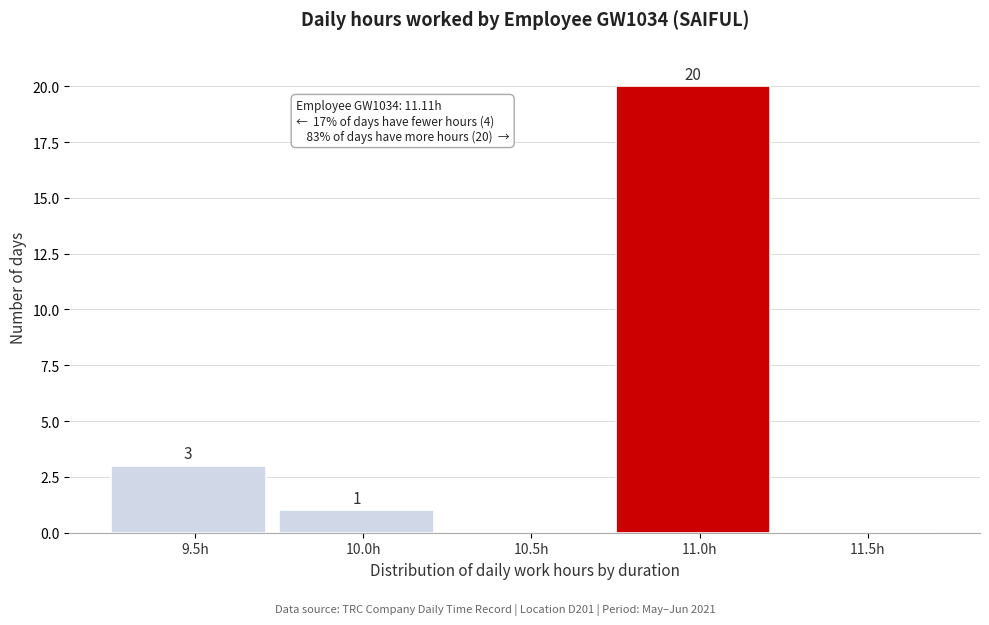

Reading left to right, what are all the values shown in this chart?

9.5h=3	10.0h=1	10.5h=0	11.0h=20	11.5h=0